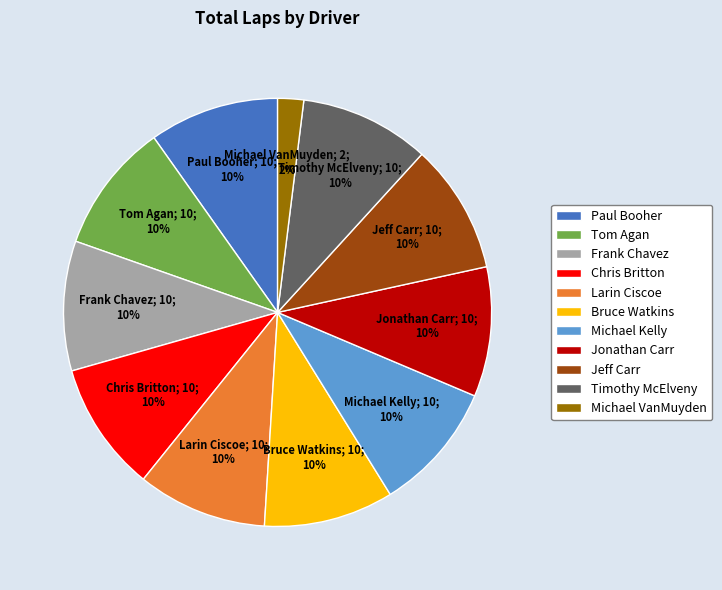

To the nearest percent, what percentage of the pie is Tom Agan?

10%